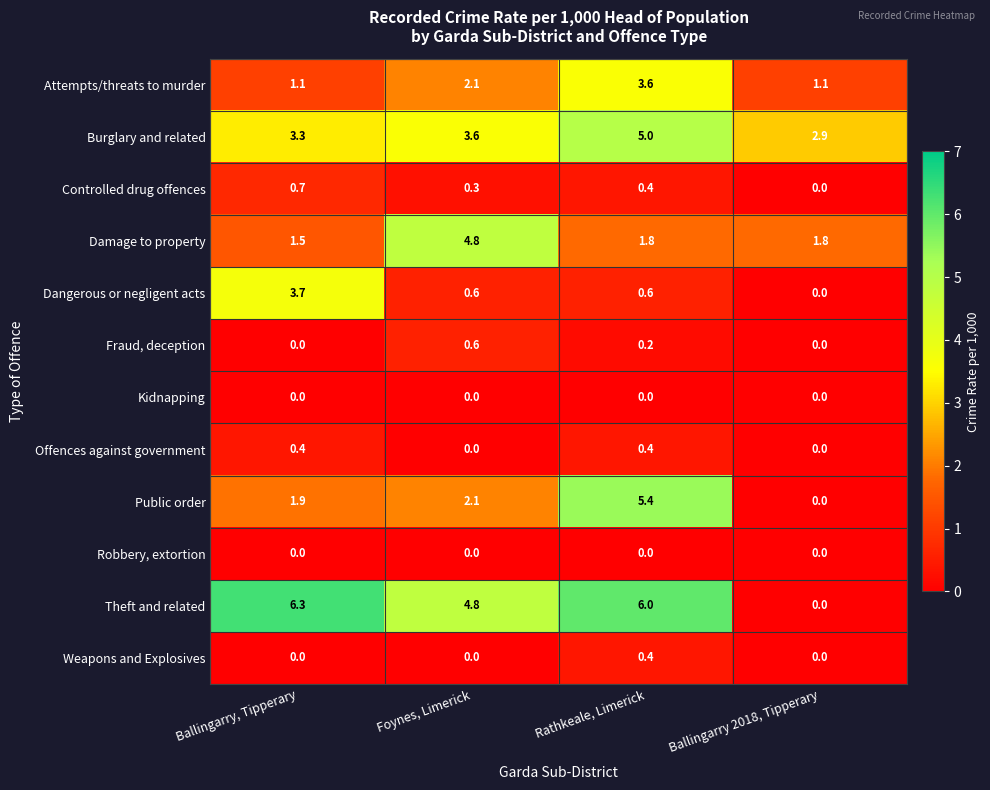

What is the difference between the maximum and minimum values in the Offences against government series?

0.4